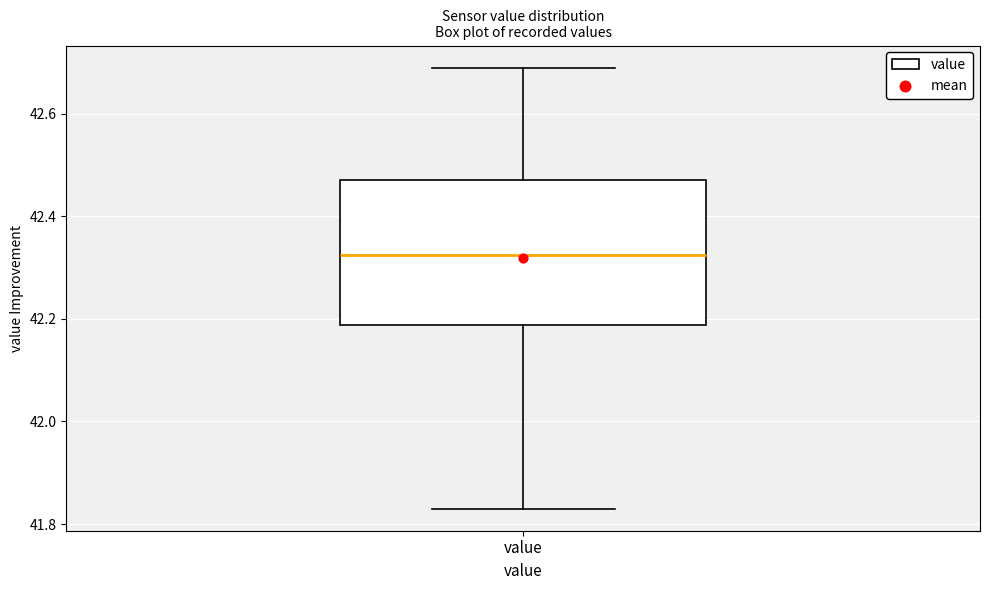

Transcribe this box plot: give where the median line is, the range the box spans, and where the two whiskers end, as read against the y-axis. The values are not printed on the chart, so give them approximately, as read against the axis.

median 42.32, box 42.18 to 42.48, whiskers 41.84 to 42.70